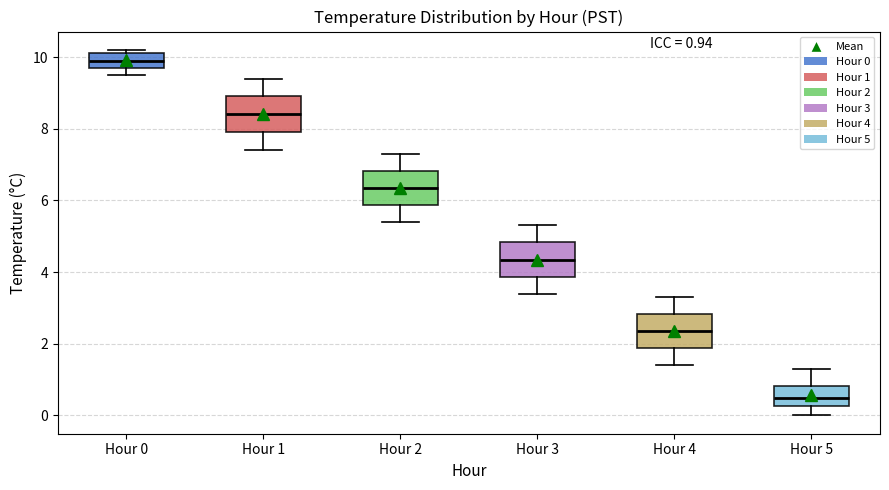

Which box's median line is the lowest?

Hour 5